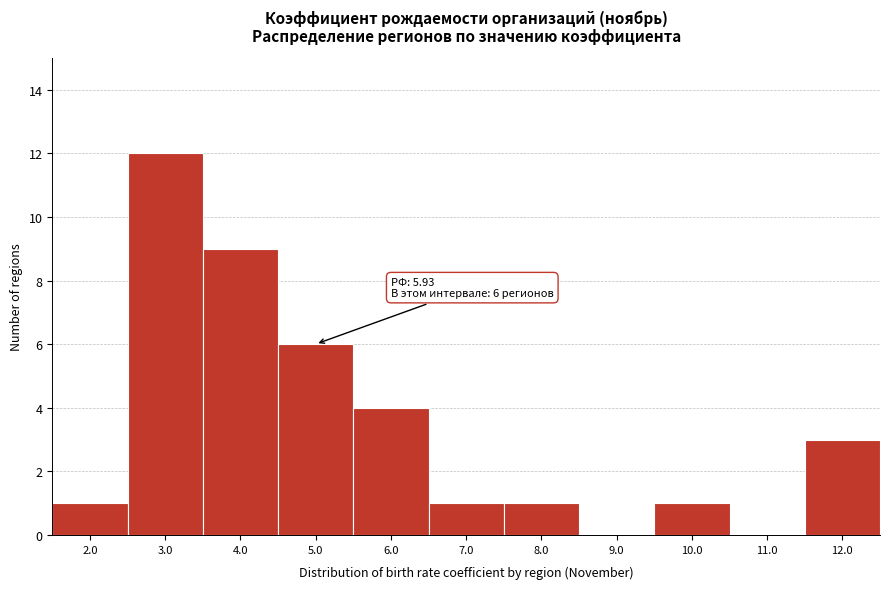

Reading left to right, extract all data points from this chart.

2.0=1	3.0=12	4.0=9	5.0=6	6.0=4	7.0=1	8.0=1	9.0=0	10.0=1	11.0=0	12.0=3